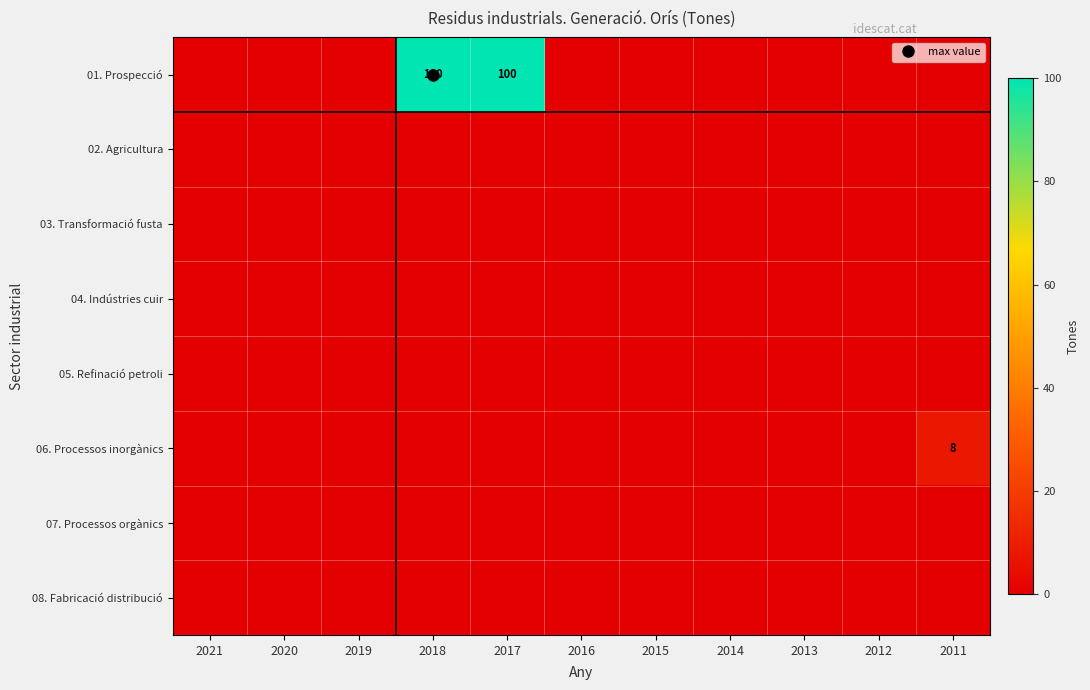

The value of 05. Refinació petroli at 2012 is 0. True or false?

True